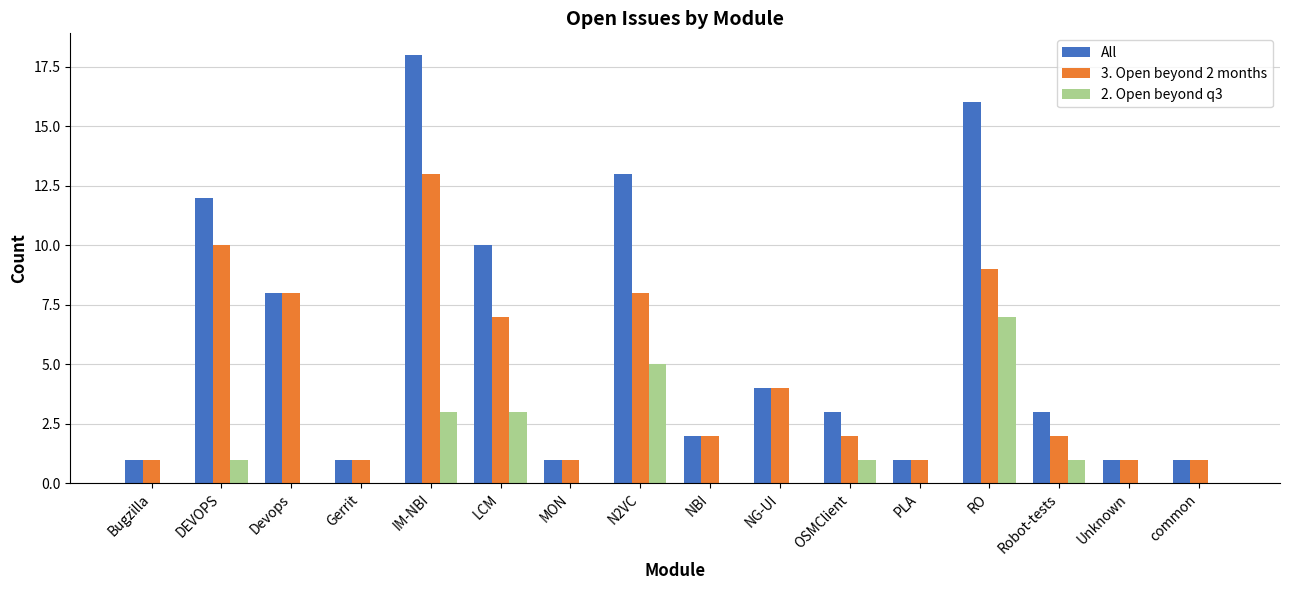

True or false: 2. Open beyond q3 has a value of 0 at MON.

True